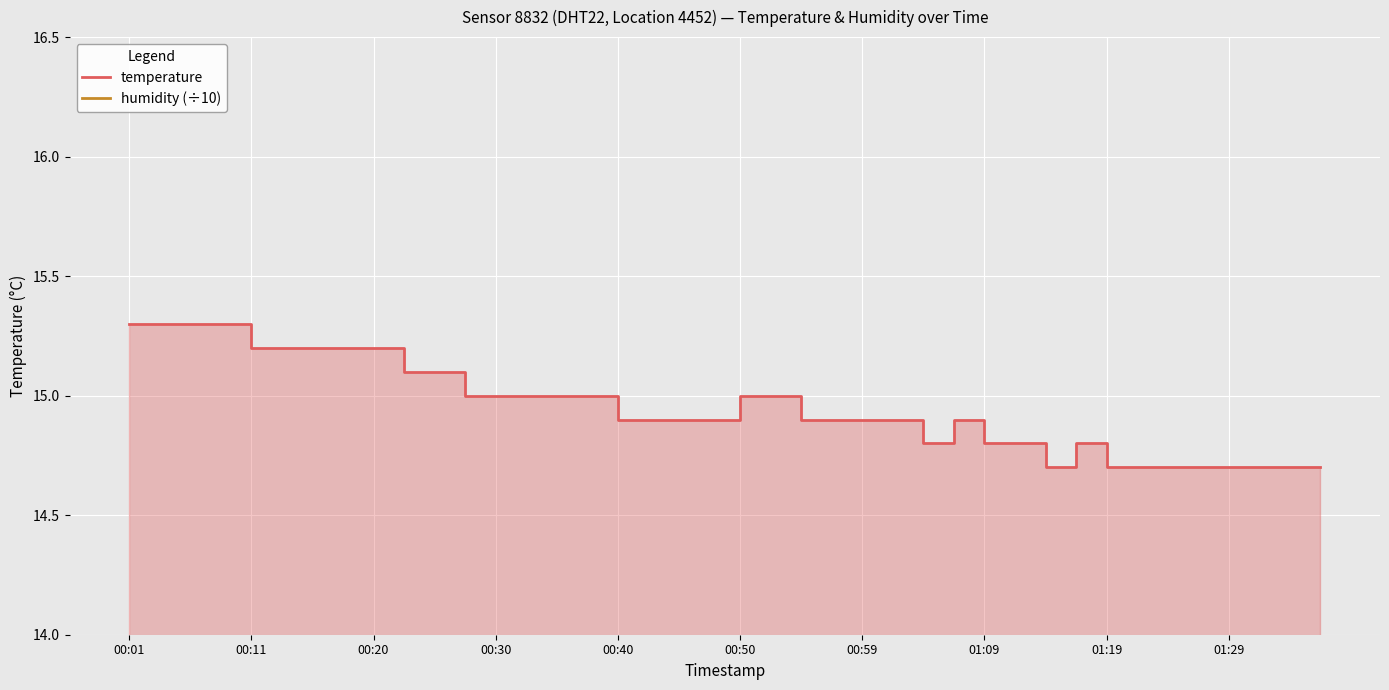

Which category has the lowest value across all series?

00:01